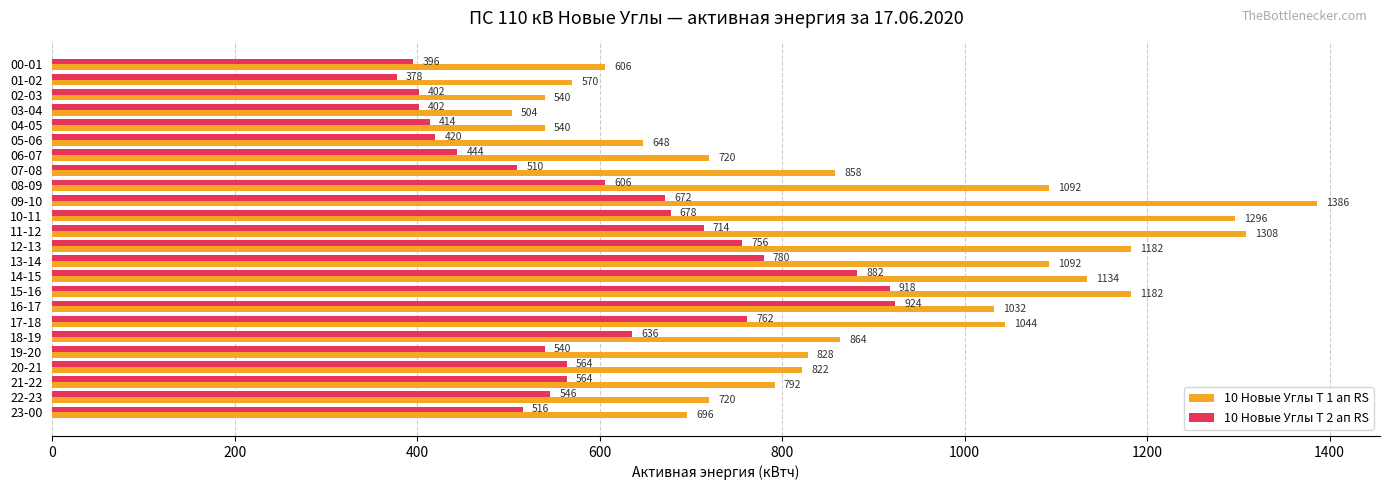

What is the approximate value of 10 Новые Углы Т 1 ап RS at 19-20, to the nearest 50?

850